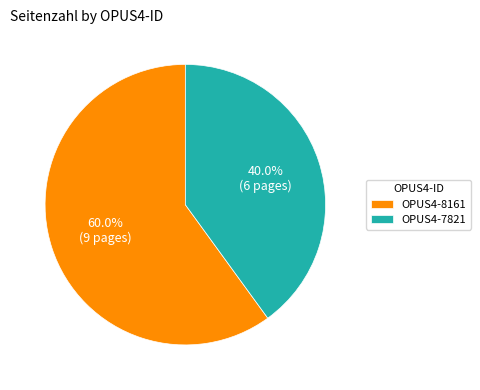

What is the ratio of the value at OPUS4-7821 to the value at OPUS4-8161?

0.7